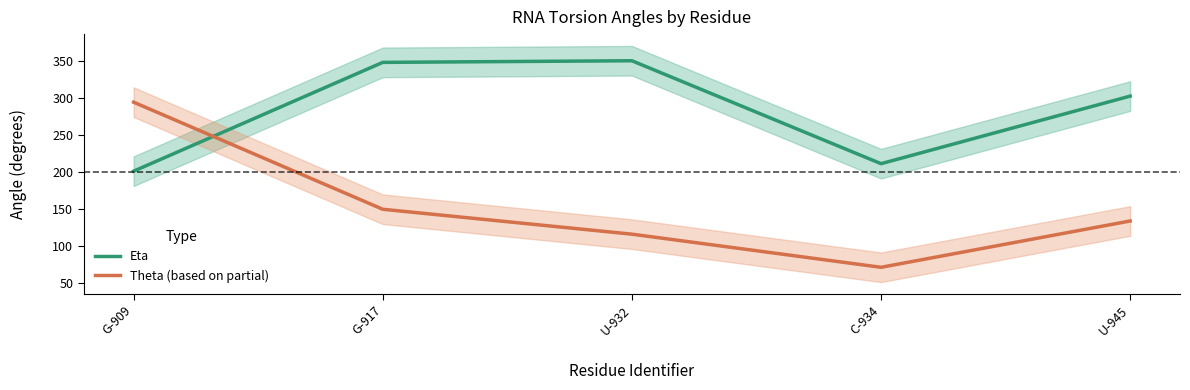

Rank the series by their maximum value, from lowest to highest.

Theta (based on partial), Eta